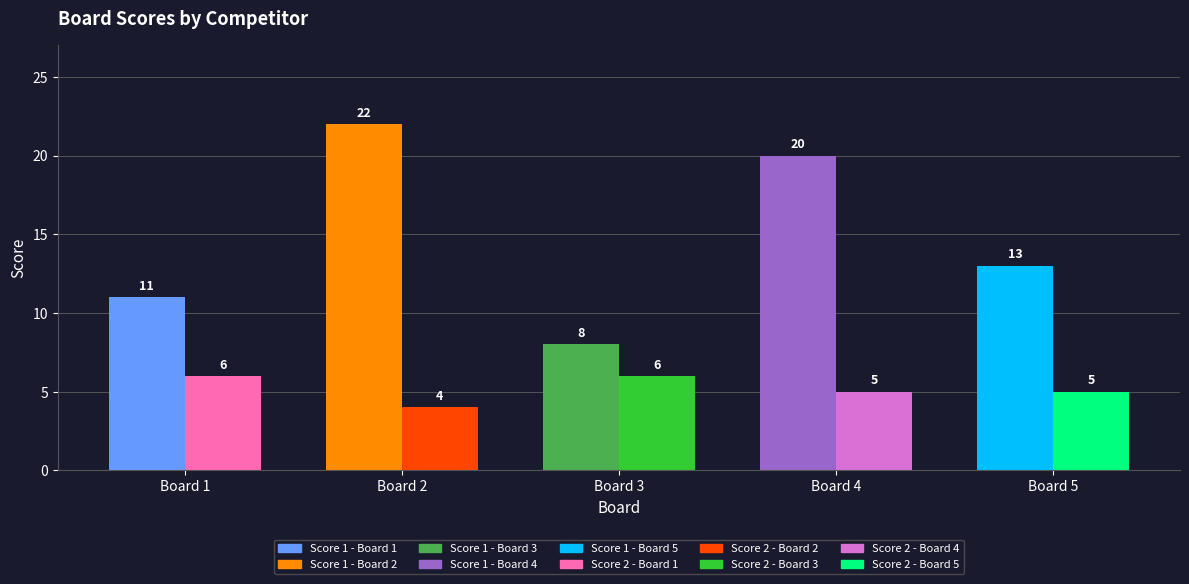

What is the total value across all series at Board 2?

26